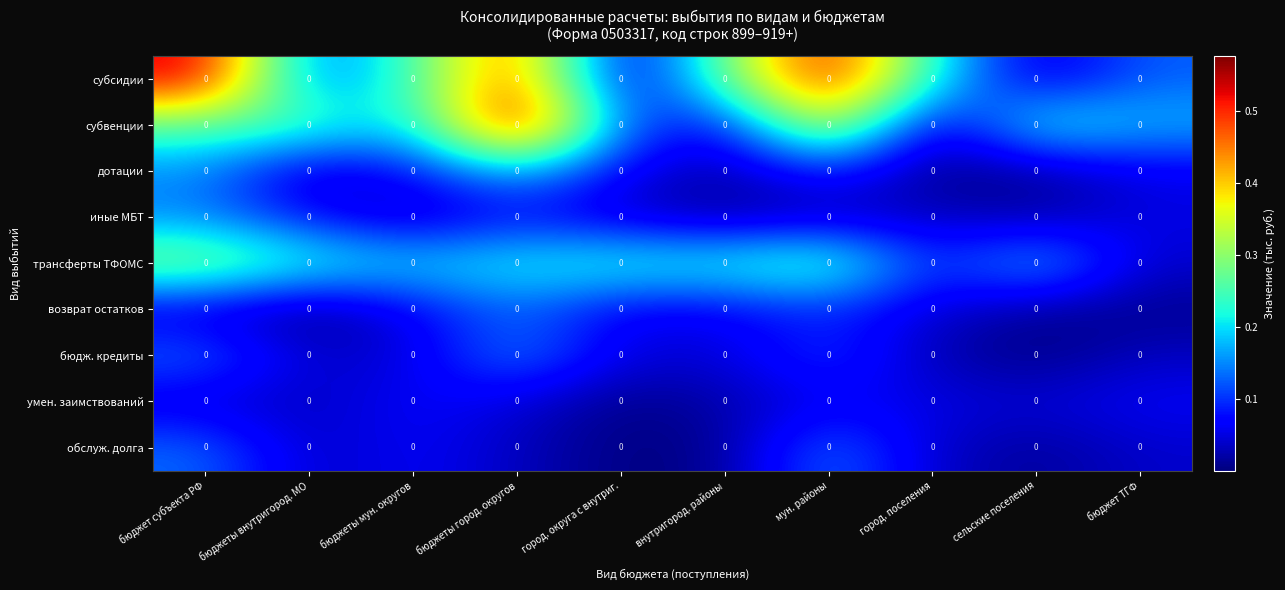

At город. округа с внутриг., list the series in order from smallest to largest.

обслуж. долга, умен. заимствований, субсидии, иные МБТ, бюдж. кредиты, возврат остатков, дотации, субвенции, трансферты ТФОМС